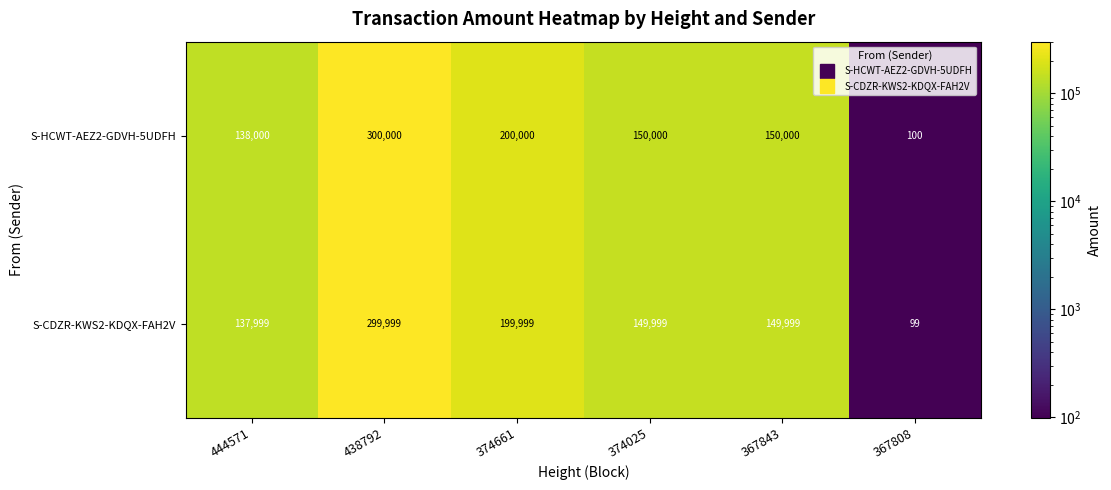

Which series has the largest total across all categories?

S-HCWT-AEZ2-GDVH-5UDFH